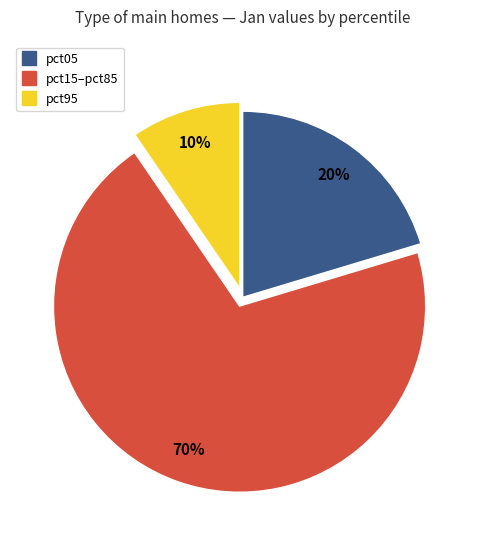

Is there a majority slice in this chart?

Yes